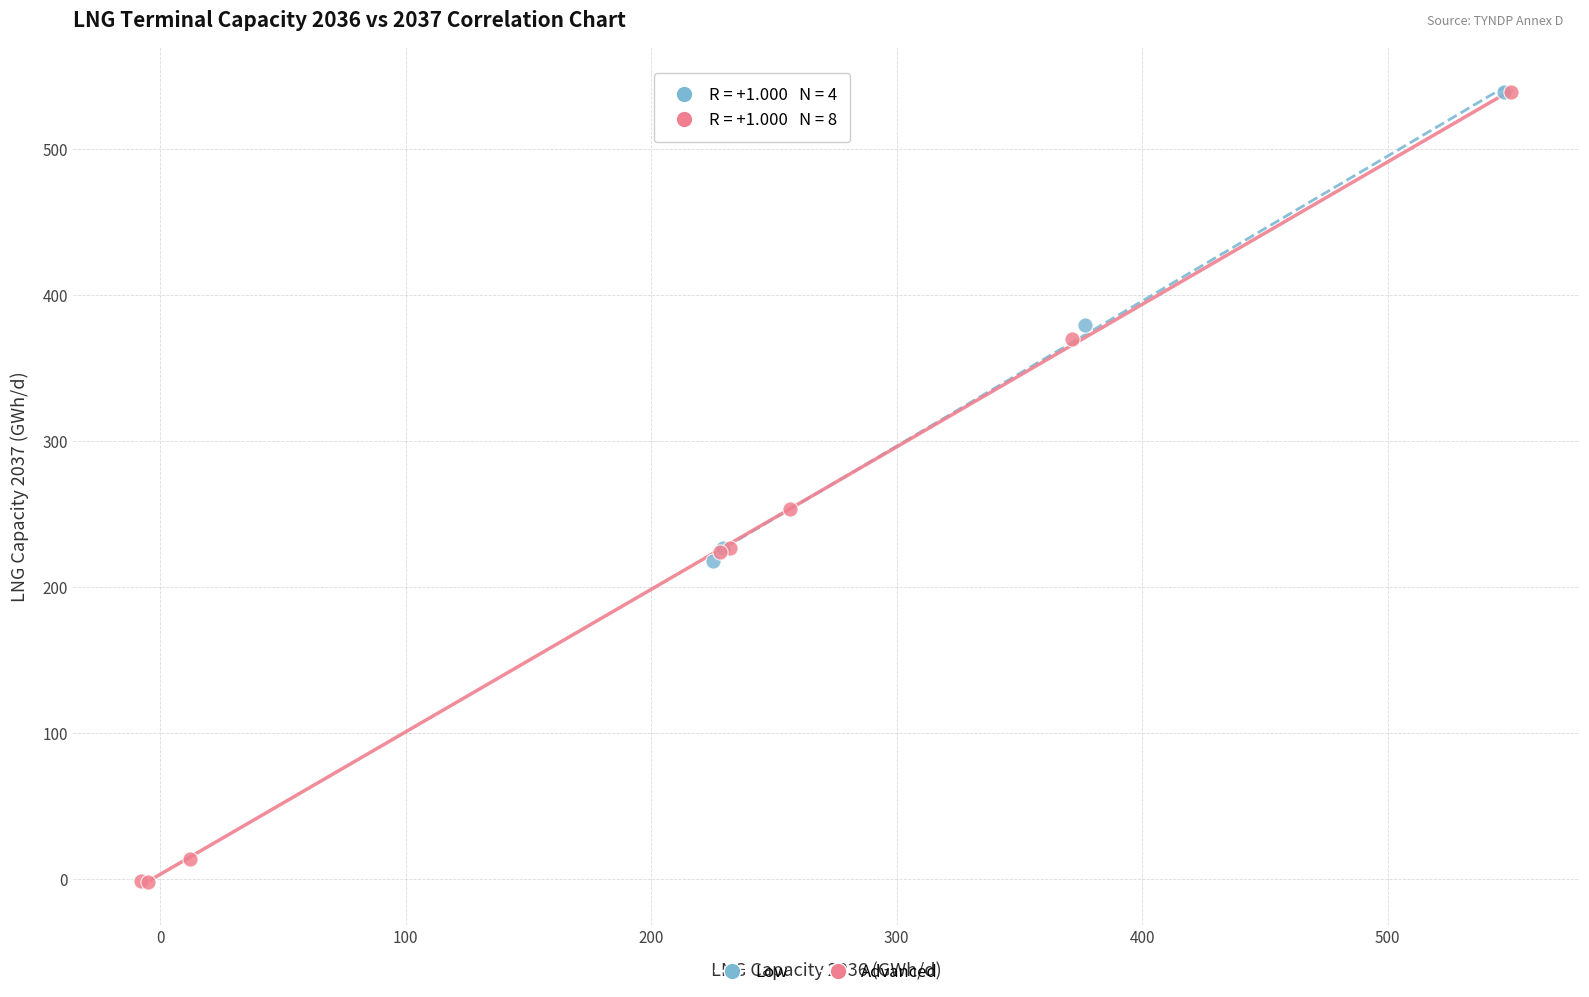

Which series reaches the minimum Y coordinate?

Advanced